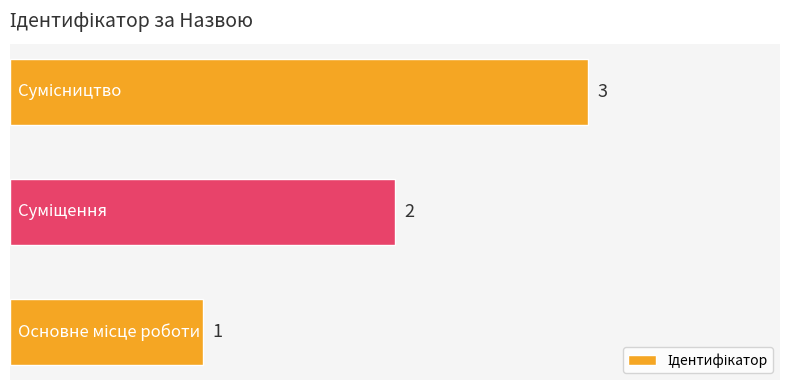

What is the difference between the maximum and second lowest values?

1